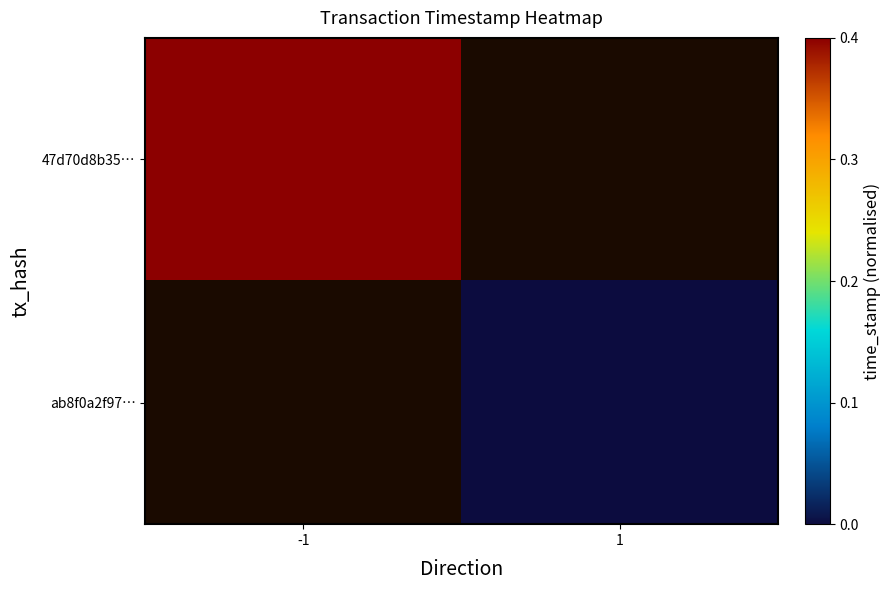

List the labels in order of ab8f0a2f97… value, largest first.

-1, 1